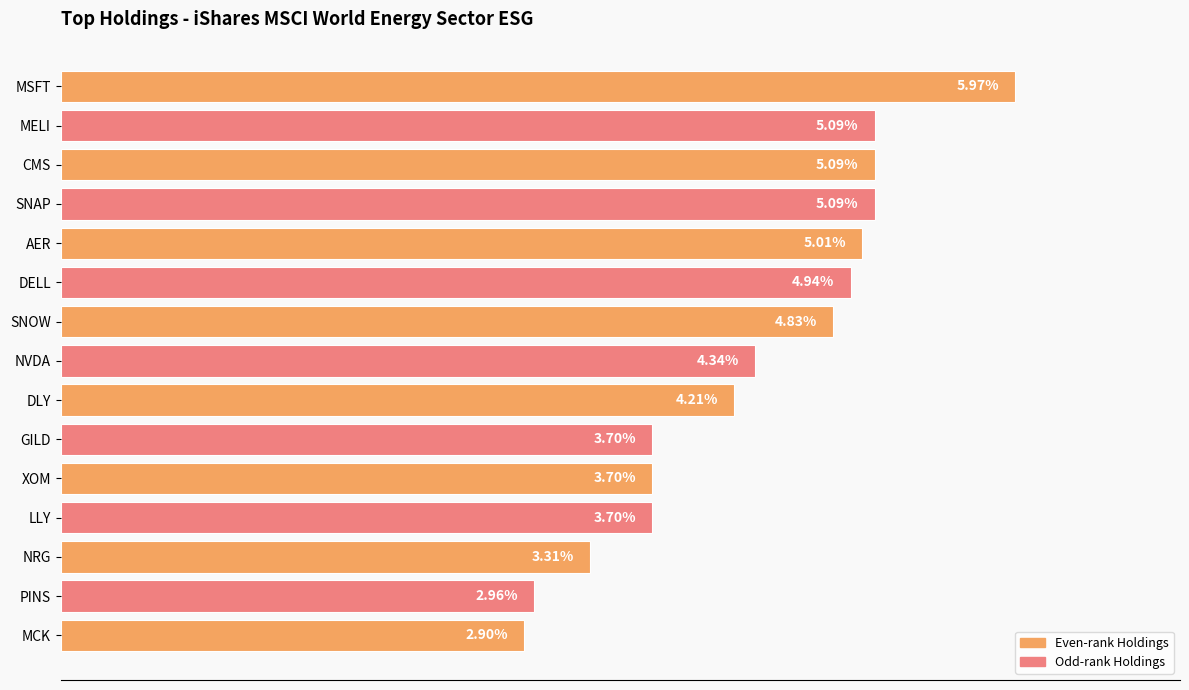

Which category has the highest value across all series?

MSFT